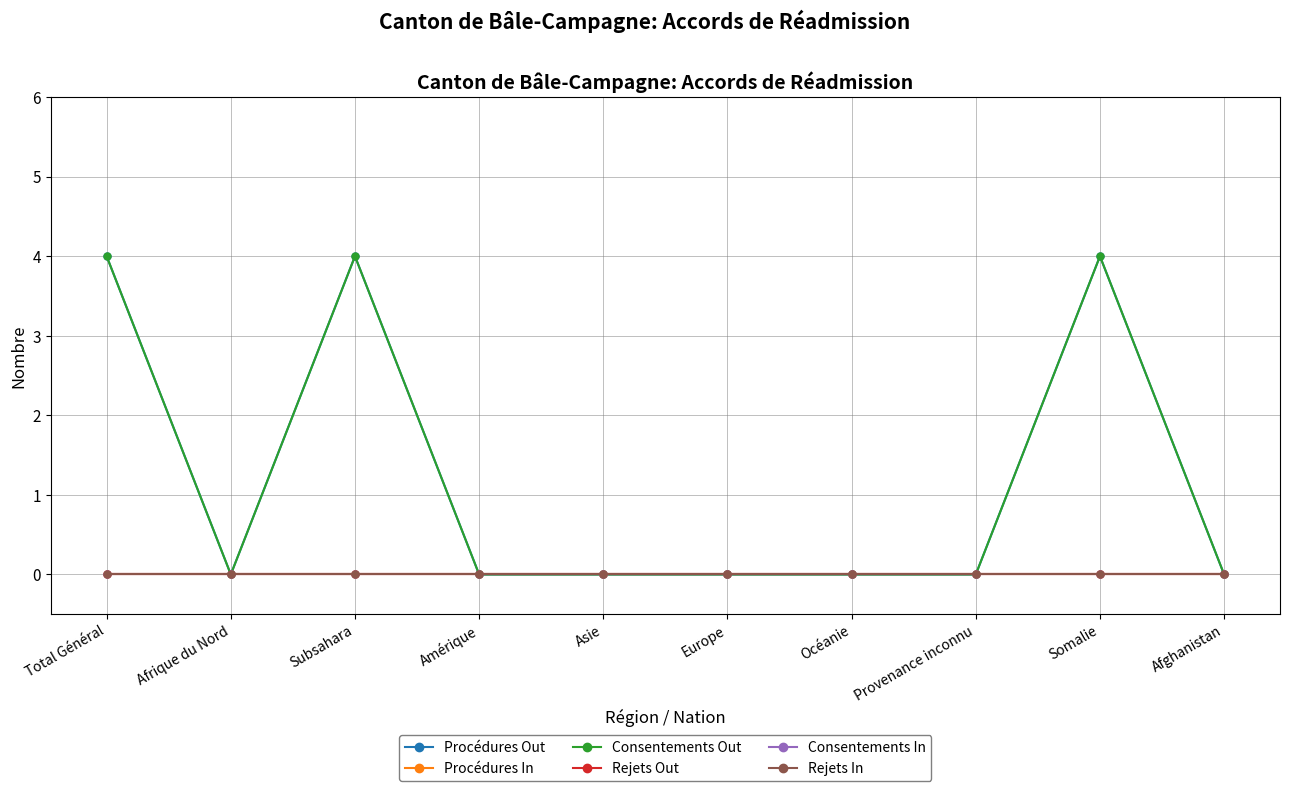

Which series has the largest range (max minus min)?

Procédures Out